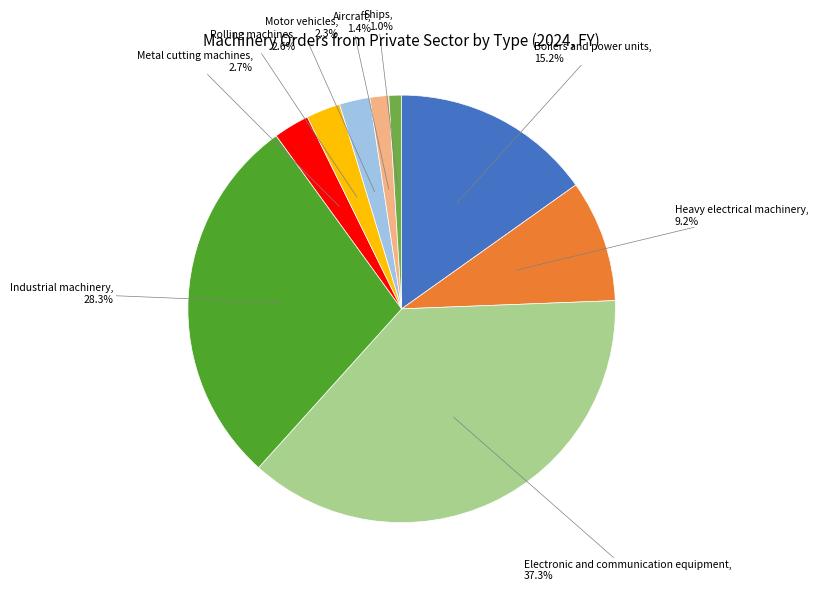

Which slice is the largest?

Electronic and communication equipment